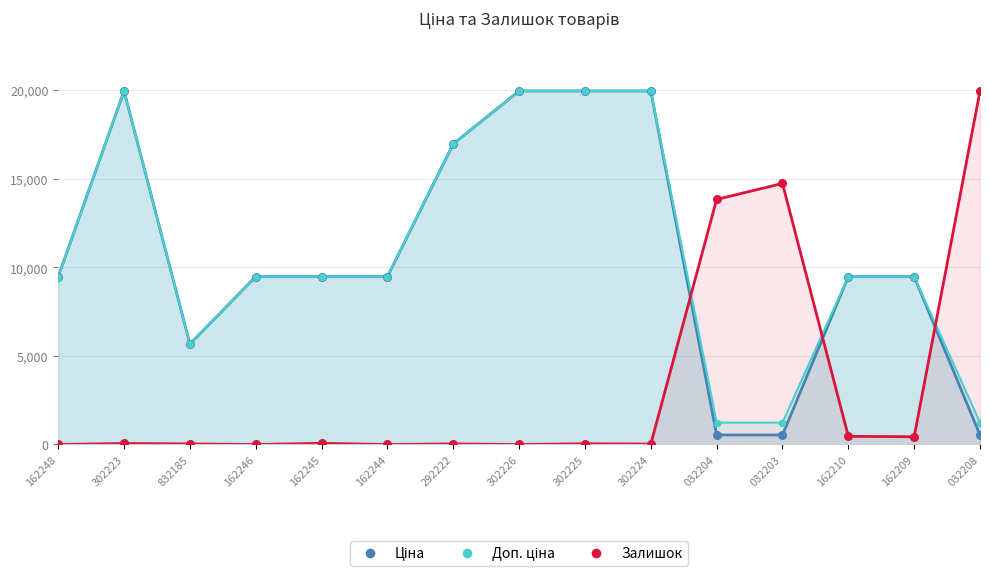

Which series has the widest spread of Y values?

Залишок